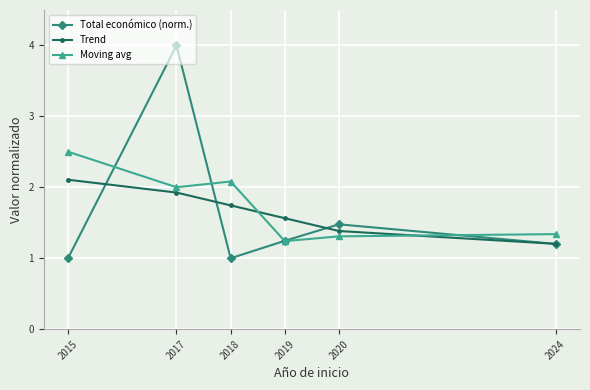

How many lines are shown in the chart?

3